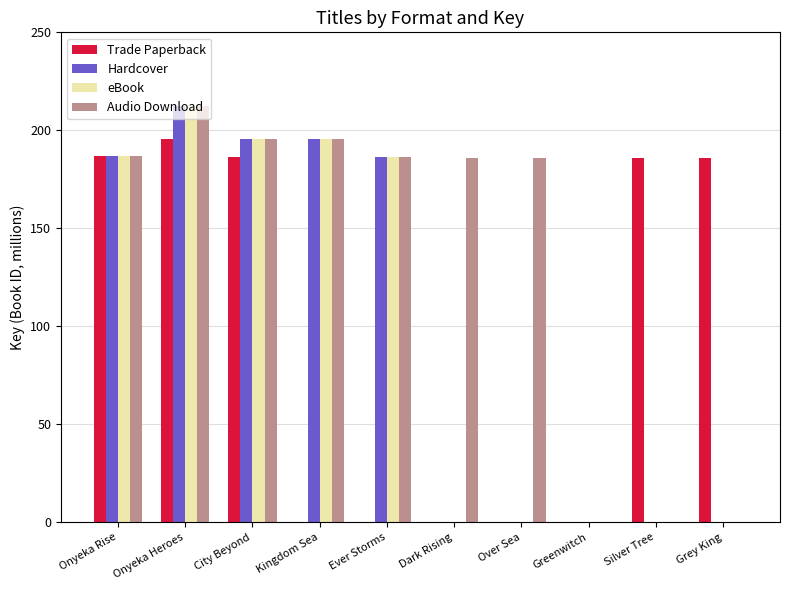

At which label is Hardcover closest to 106?

Ever Storms